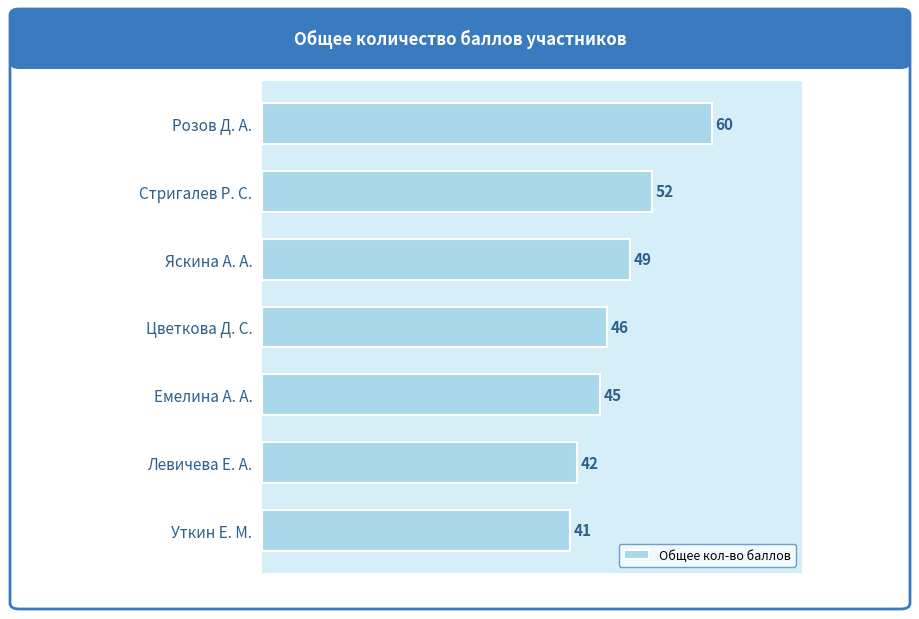

Reading top to bottom, list all the values displayed in this chart.

60	52	49	46	45	42	41